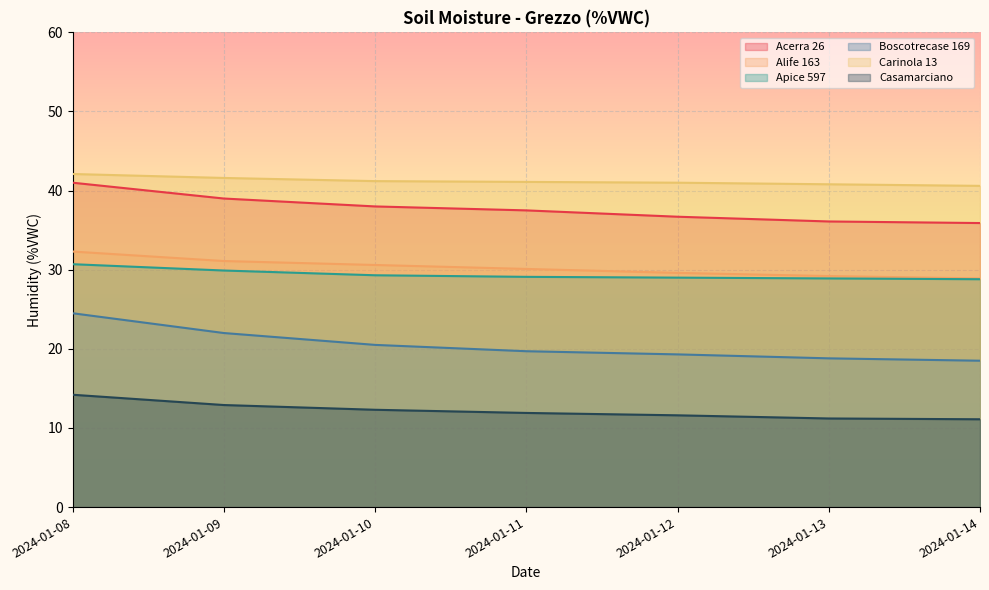

True or false: Casamarciano has more than 2 interior local peaks.

False